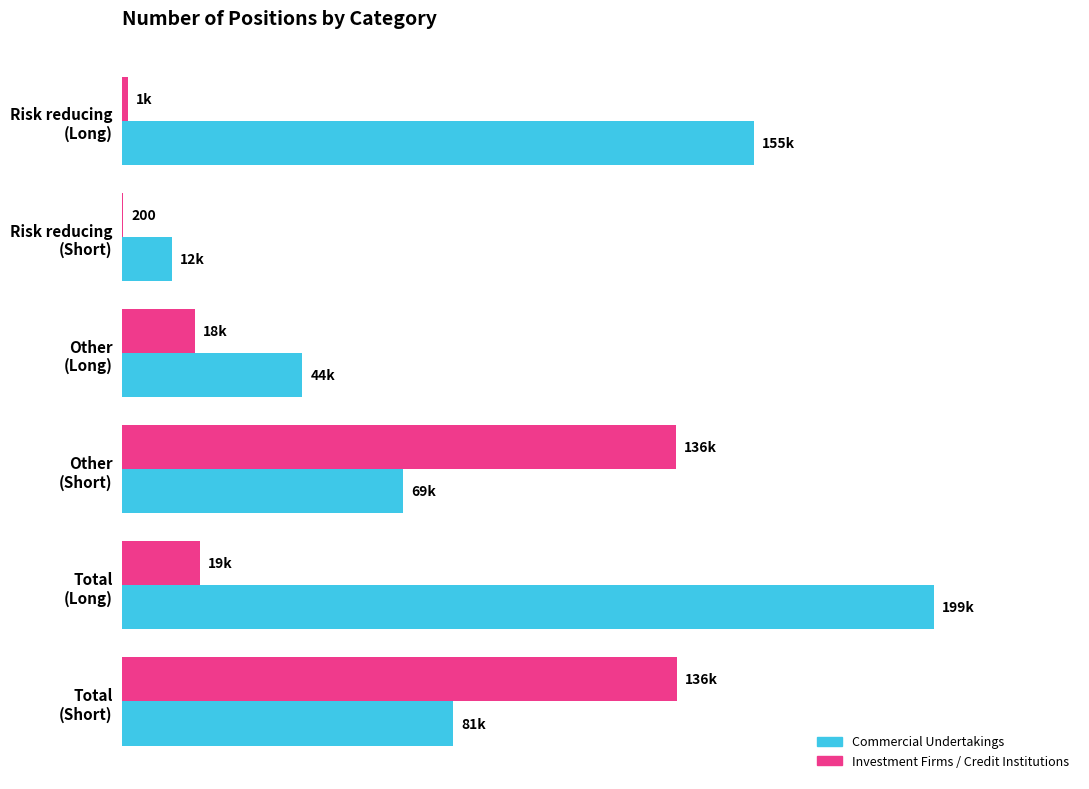

What are all the series names shown in the legend?

Commercial Undertakings, Investment Firms / Credit Institutions